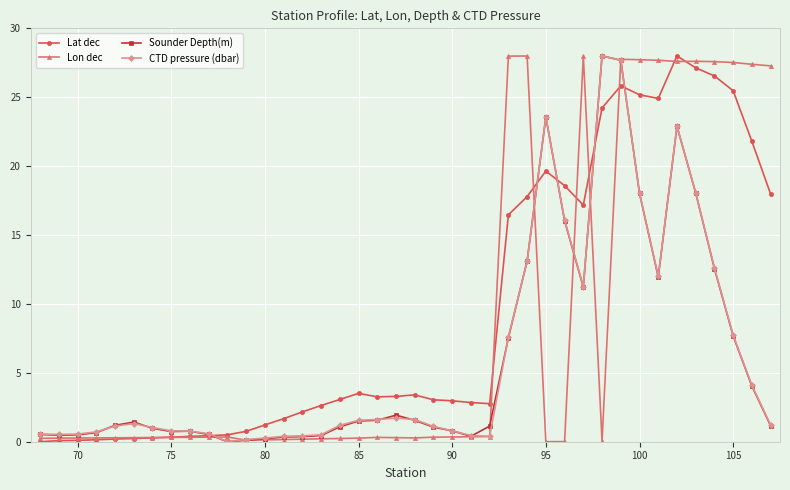

What is the maximum value shown in the chart?

28.0